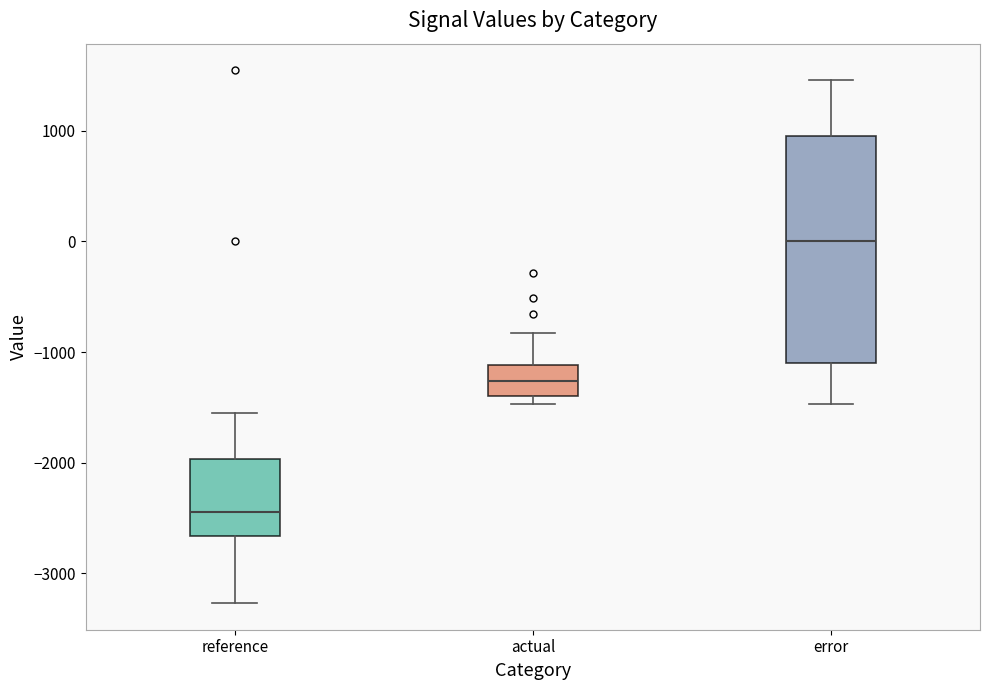

Reading left to right, transcribe this box plot: for each box, give where its median line is, the range the box spans, and where its two whiskers end, as read against the y-axis. The values are not printed on the chart, so give them approximately, as read against the axis.

reference: median -2400, box -2700 to -2000, whiskers -3300 to -1500
actual: median -1300, box -1400 to -1100, whiskers -1500 to -800
error: median 0, box -1100 to 1000, whiskers -1500 to 1500